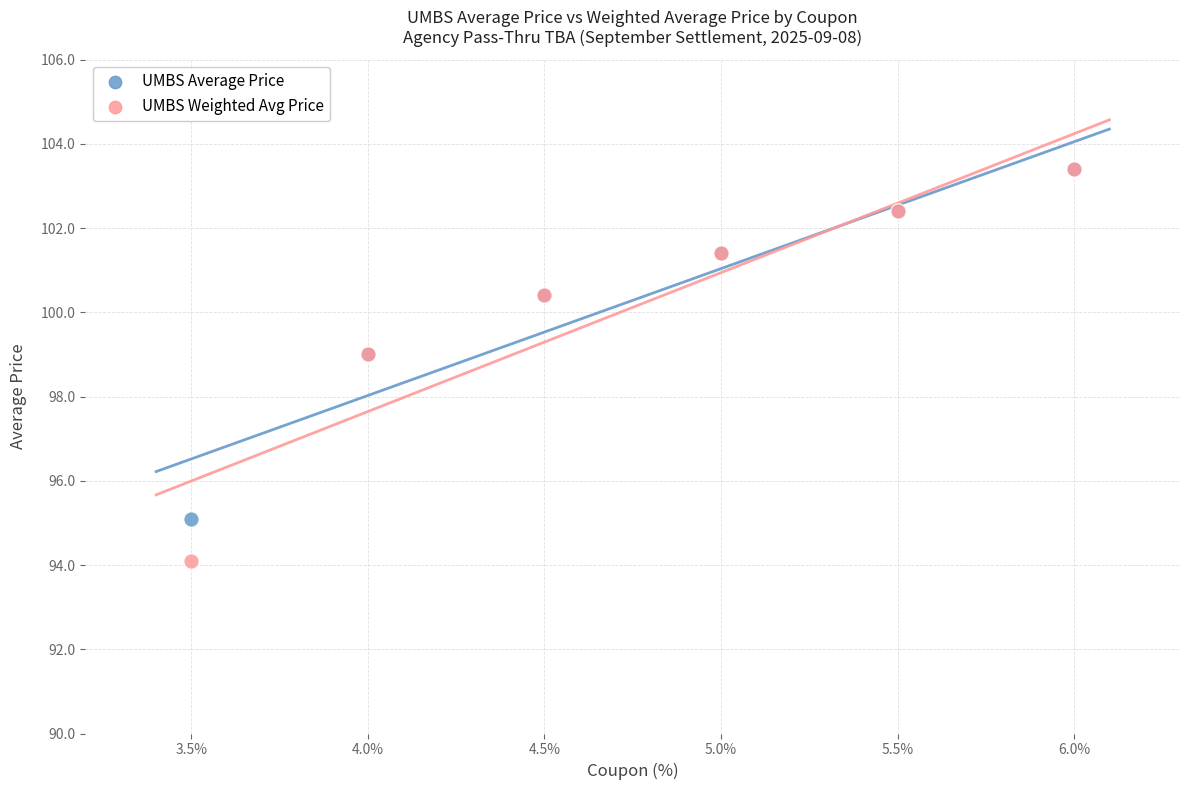

What are all the series names shown in the legend?

UMBS Average Price, UMBS Weighted Avg Price